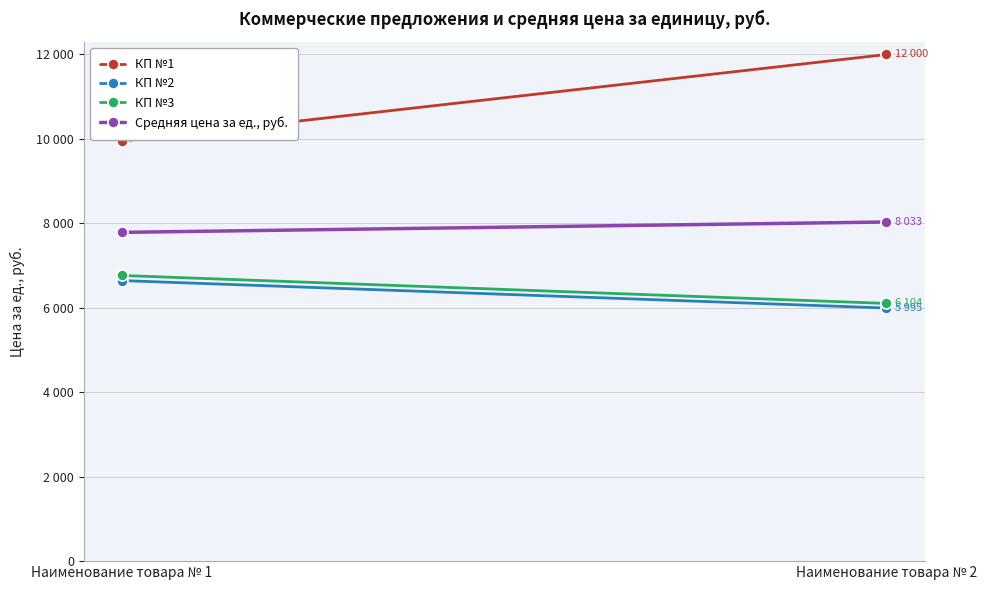

What is the spread (max minus min) of values at Наименование товара № 2?

6005